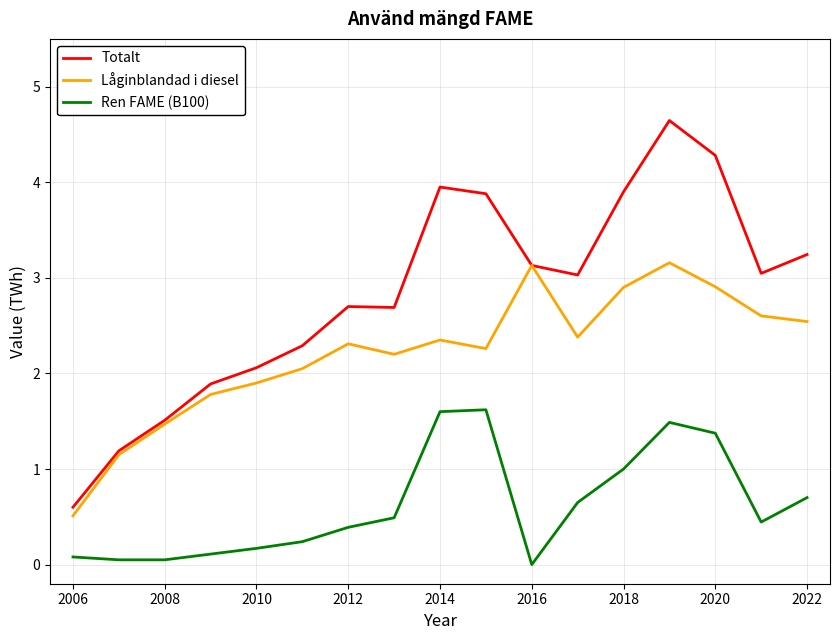

Which series has the largest total across all categories?

Totalt